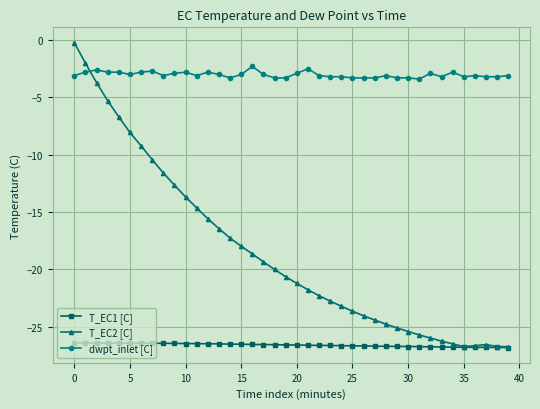

What is the difference between the maximum and minimum values in the T_EC1 [C] series?

0.4